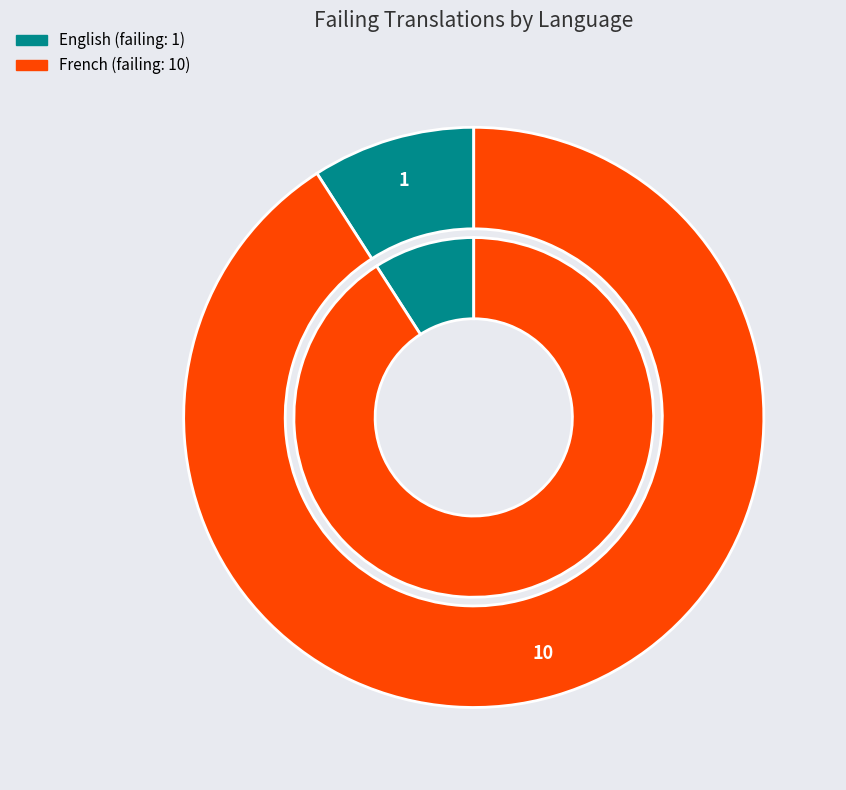

How many slices are in this pie chart?

2